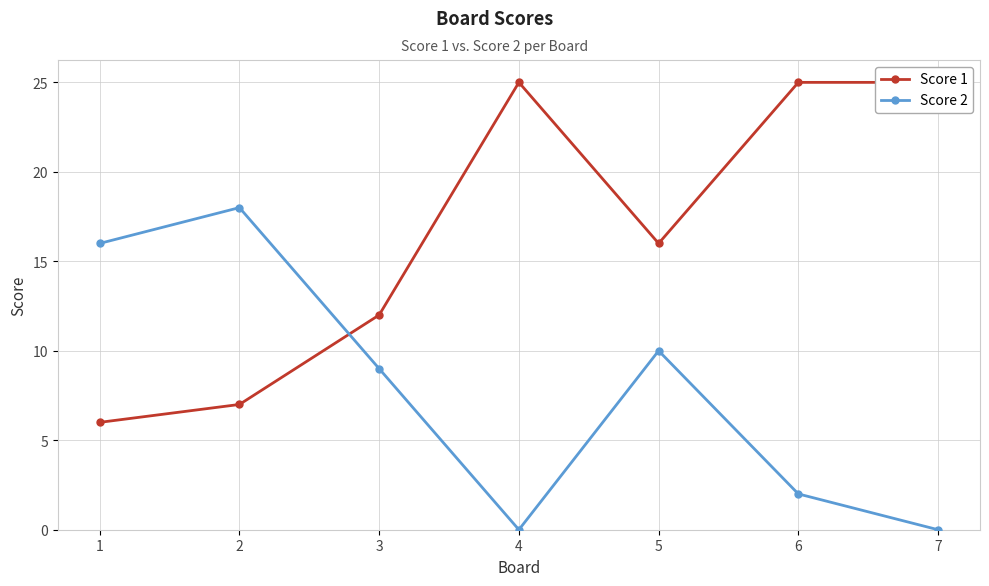

True or false: Score 2 has more than 0 points higher than both neighbors.

True